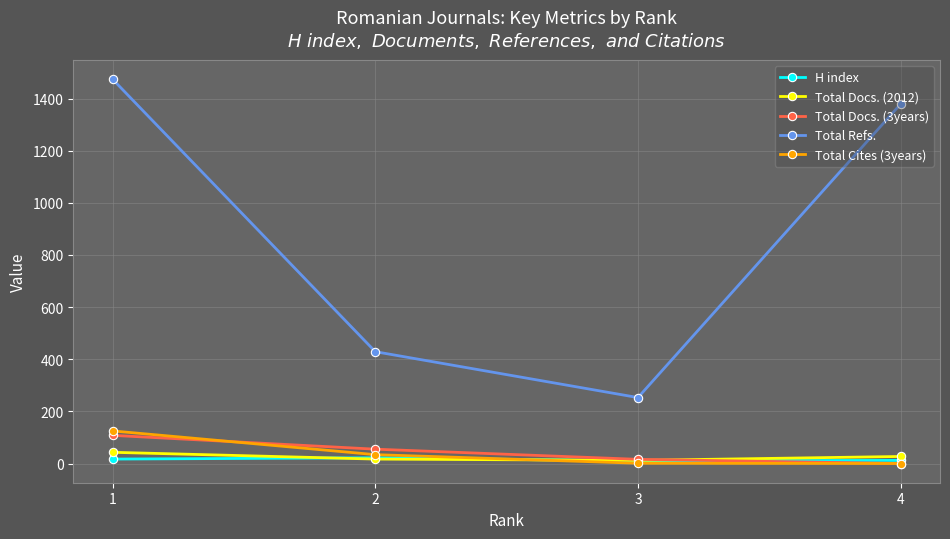

True or false: Total Refs. and Total Docs. (3years) cross at least once.

False